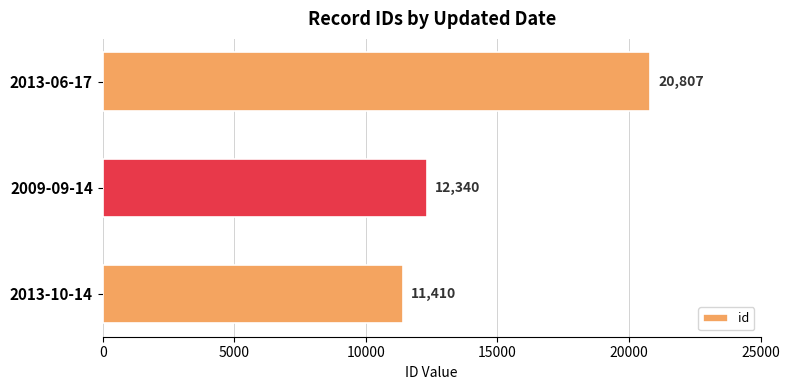

What is the average value?

14852